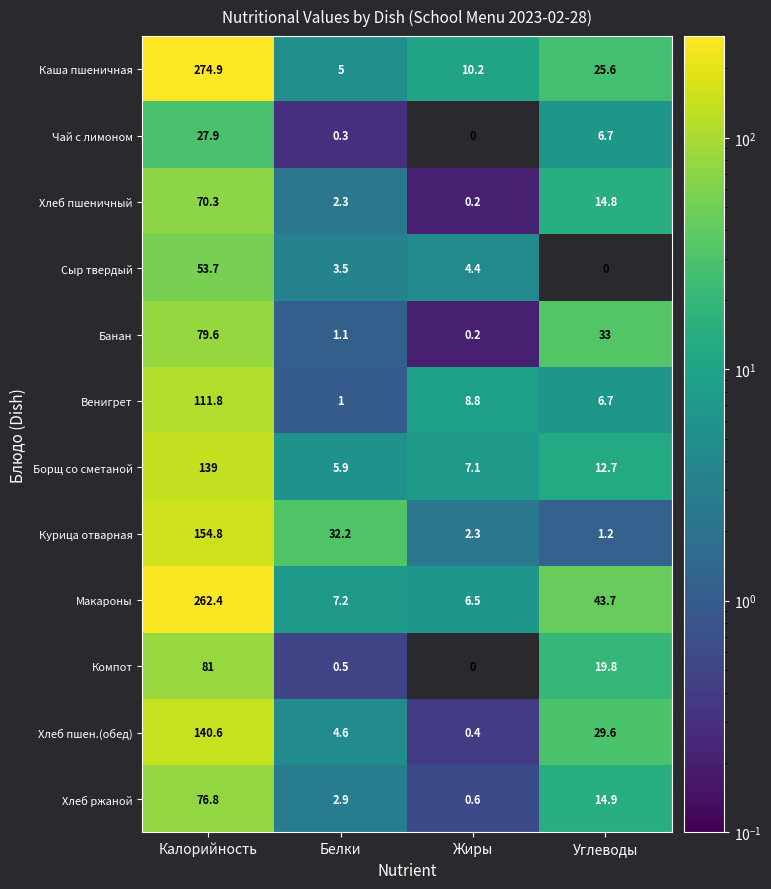

What is the greatest value displayed?

274.9